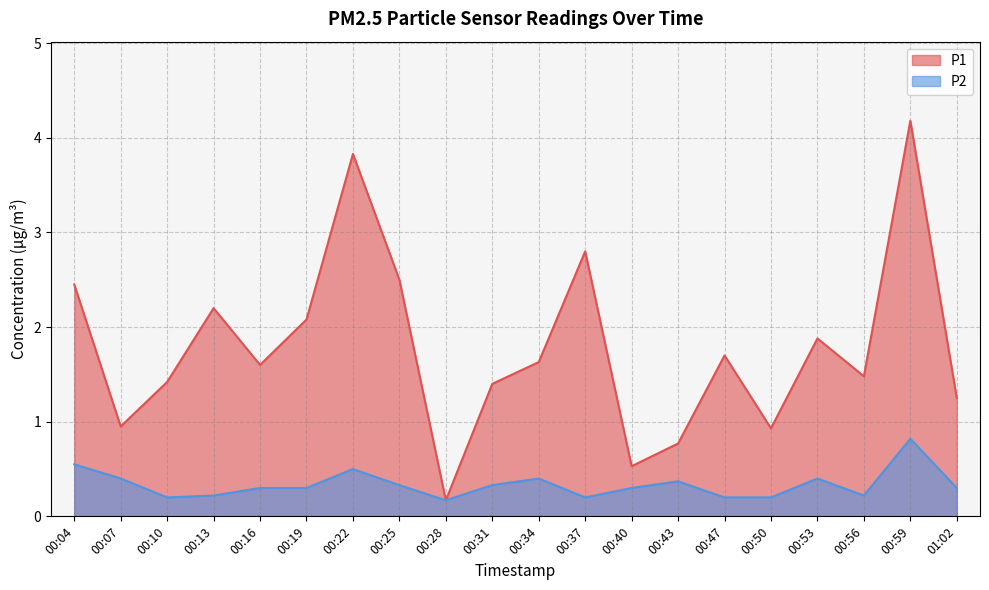

How many series are shown in this chart?

2